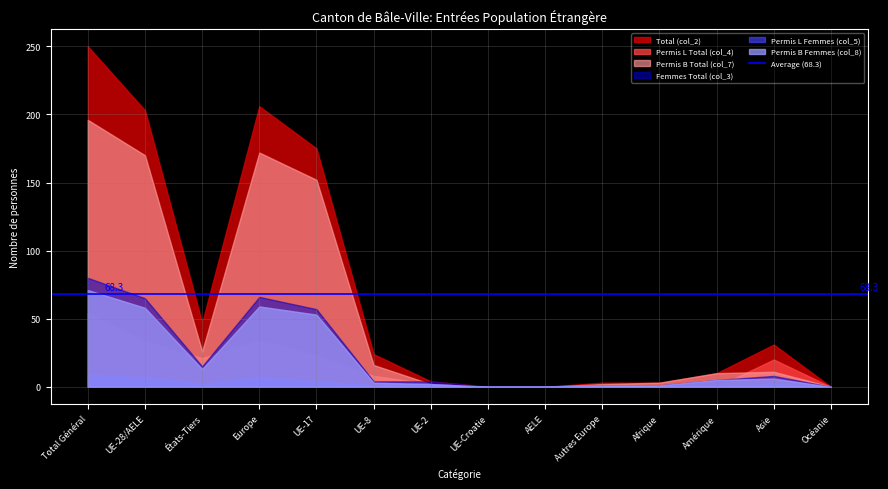

Where is the first local maximum for Total (col_2)?

Europe